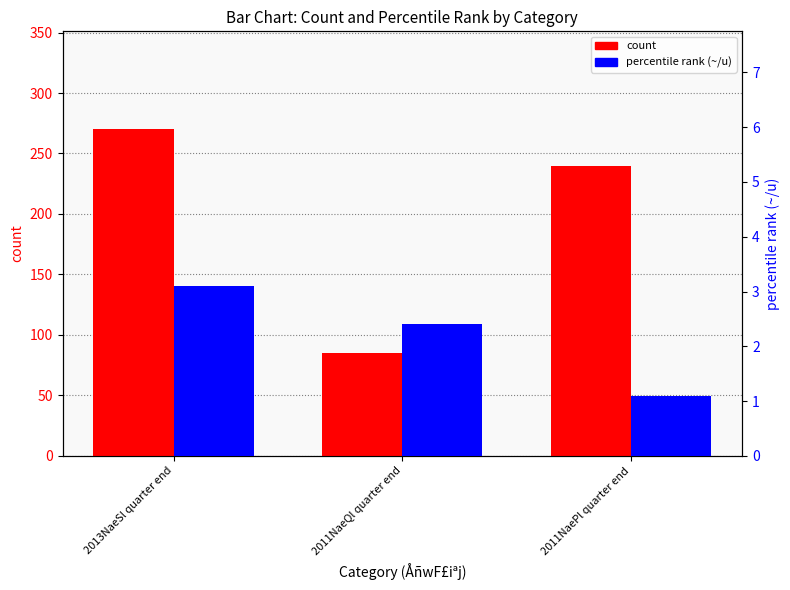

At how many categories does at least one series exceed 265?

1